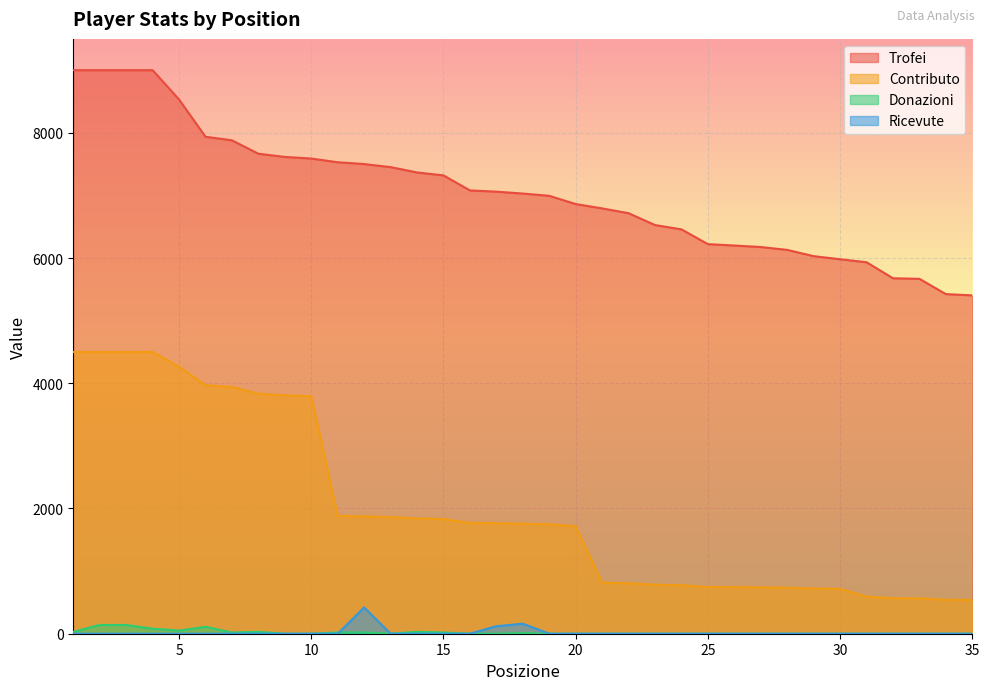

Between 17 and 19, which is larger?

17